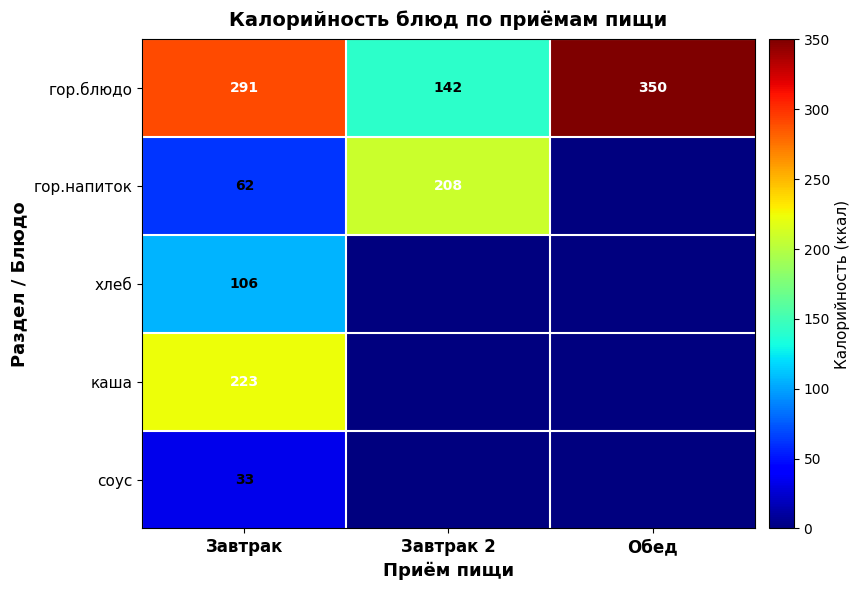

What is the maximum value shown in the chart?

350.0